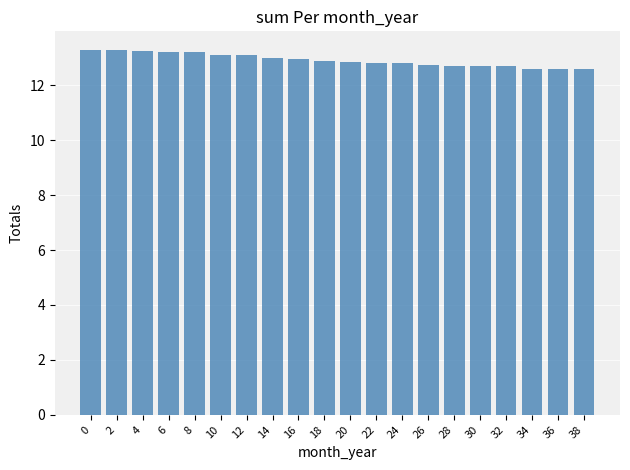

What is the value of the 17th bar from the left?

12.7